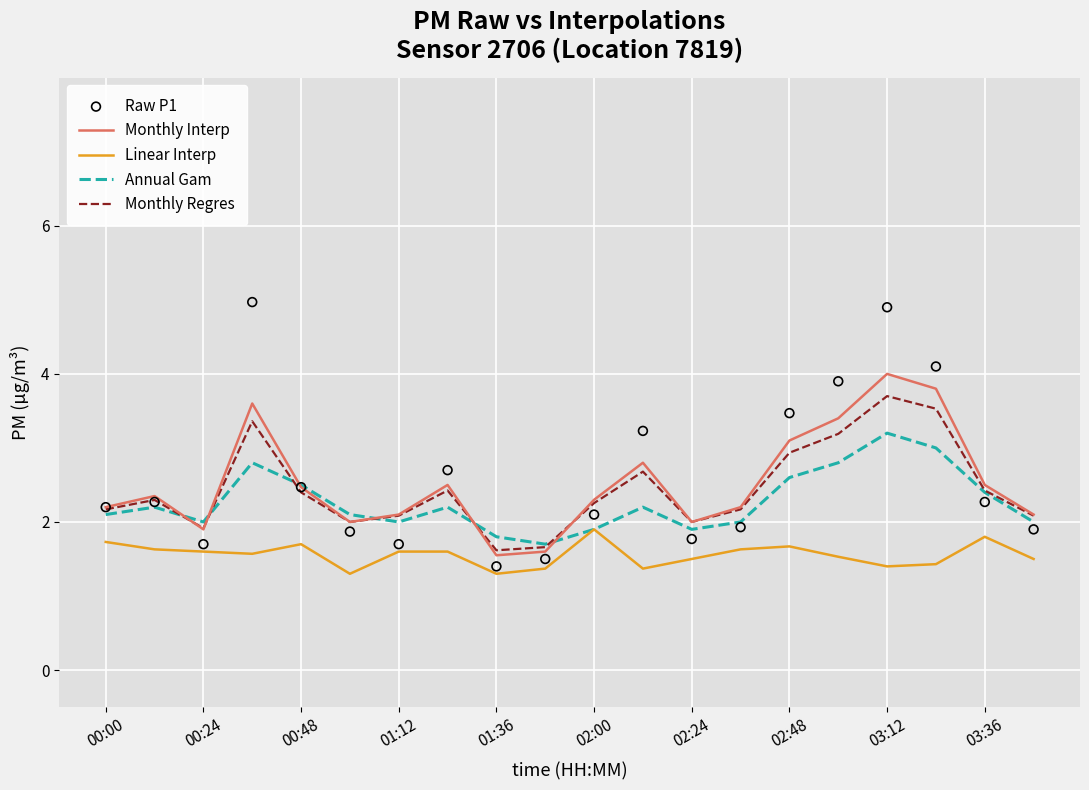

What are all the series names shown in the legend?

Monthly Interp, Linear Interp, Annual Gam, Monthly Regres, Raw P1